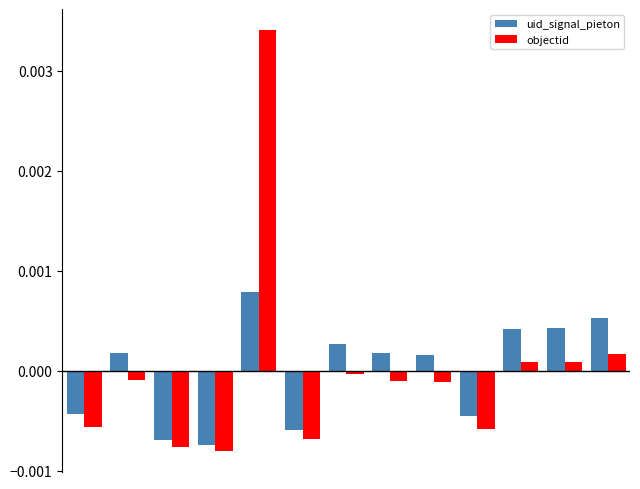

List the series in order of their peak value, highest first.

objectid, uid_signal_pieton